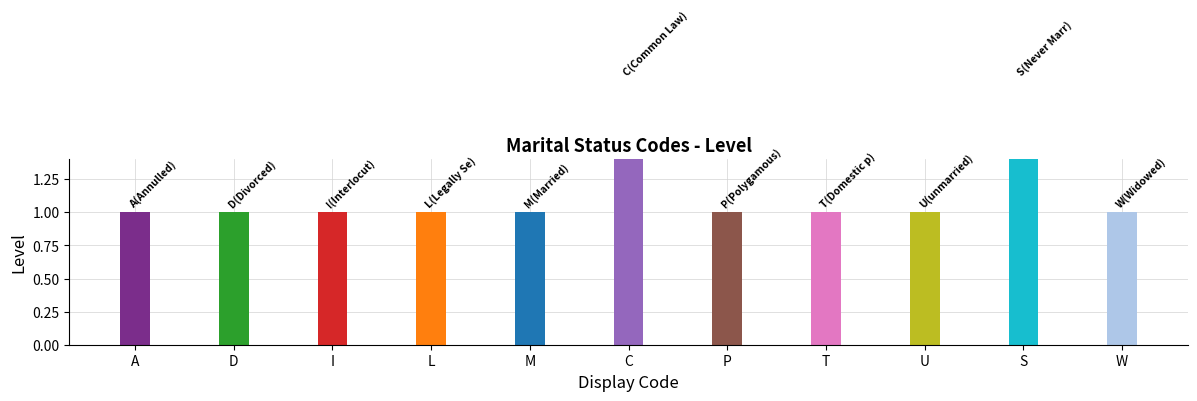

What value does the data have at Polygamous?

1